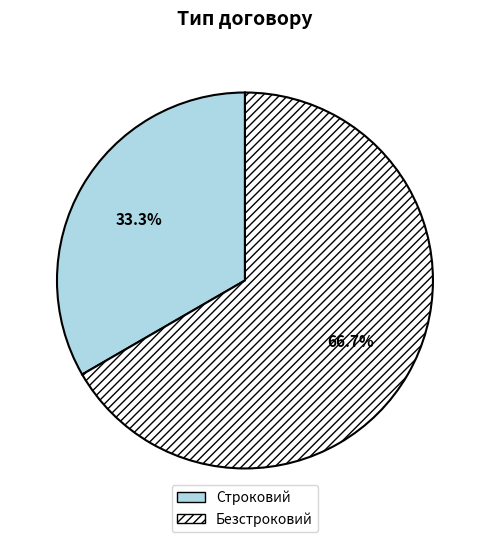

What is the smallest slice in the pie chart?

Строковий